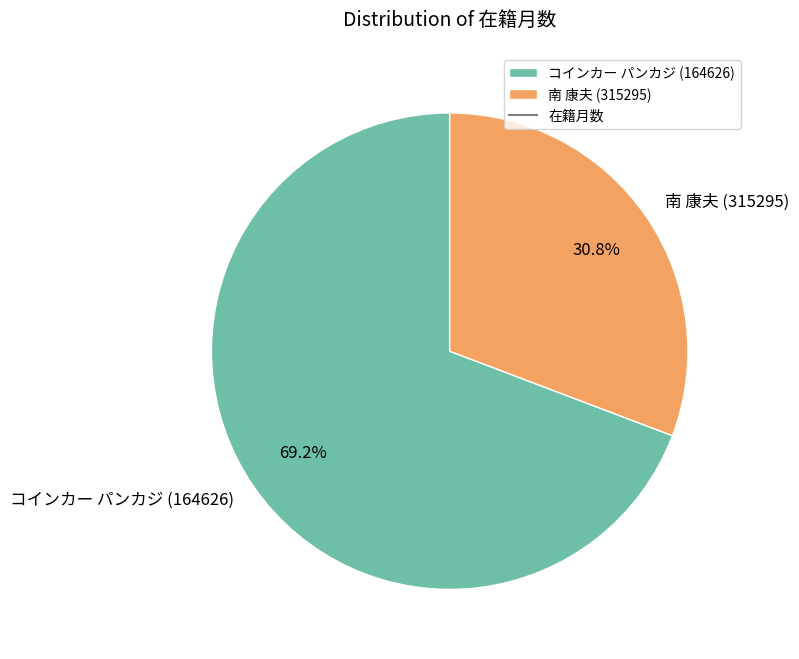

What percentage is the 南 康夫 (315295) slice, to the nearest percent?

31%